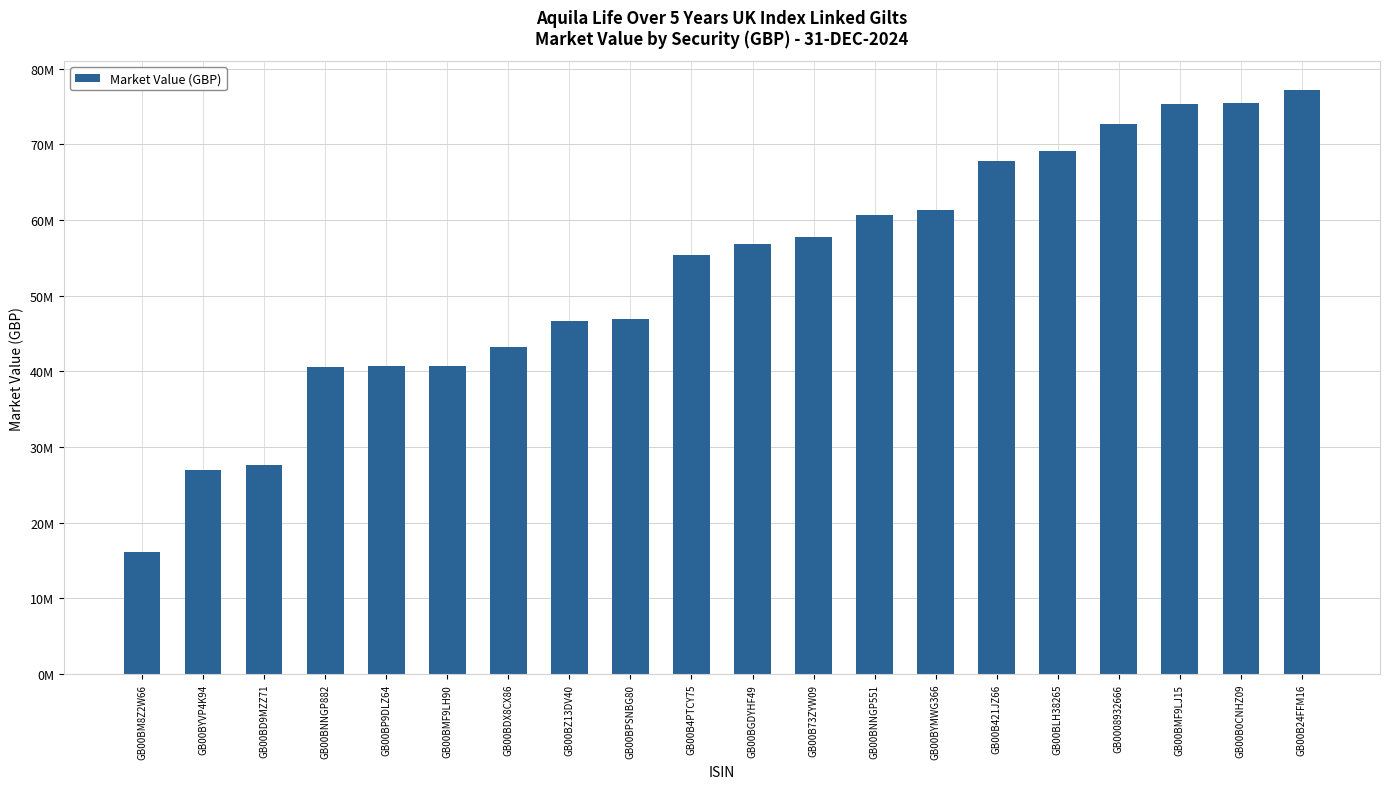

What is the label of the 9th bar from the left?

GB00BPSNBG80